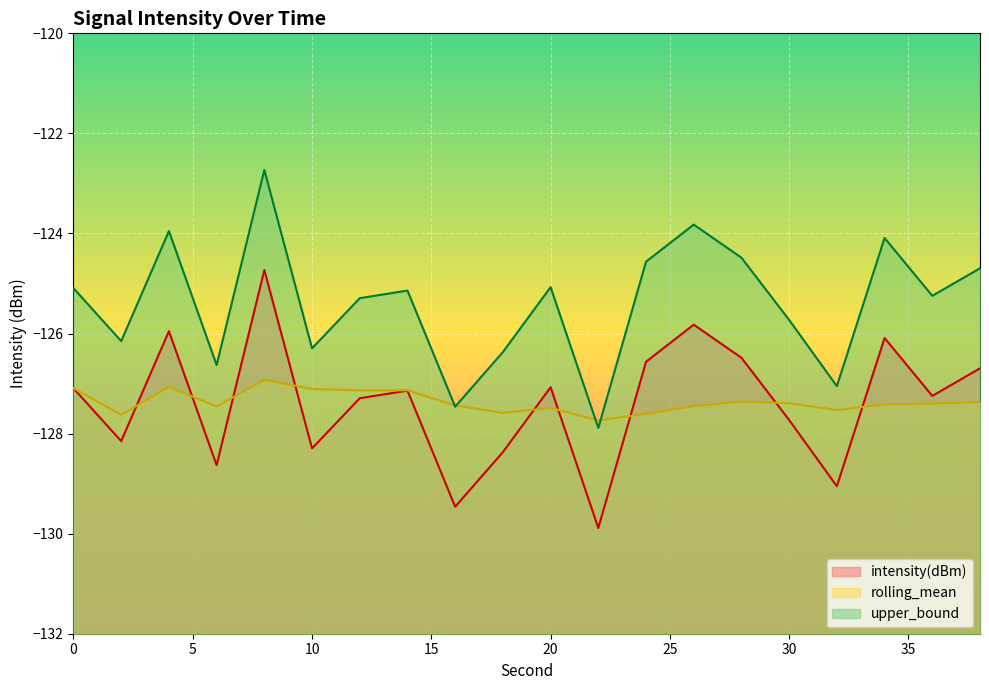

What is the sum of all upper_bound values?

-2507.8